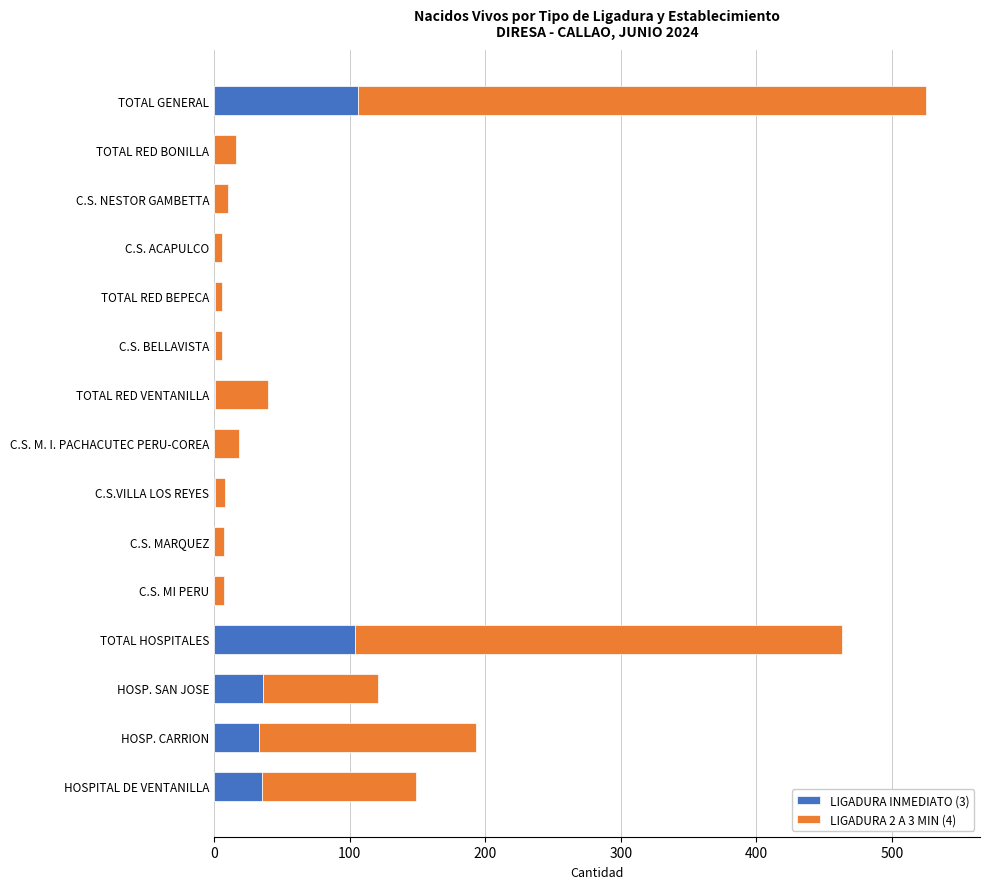

Is it true that LIGADURA INMEDIATO (3) equals 16 at HOSPITAL DE VENTANILLA?

False